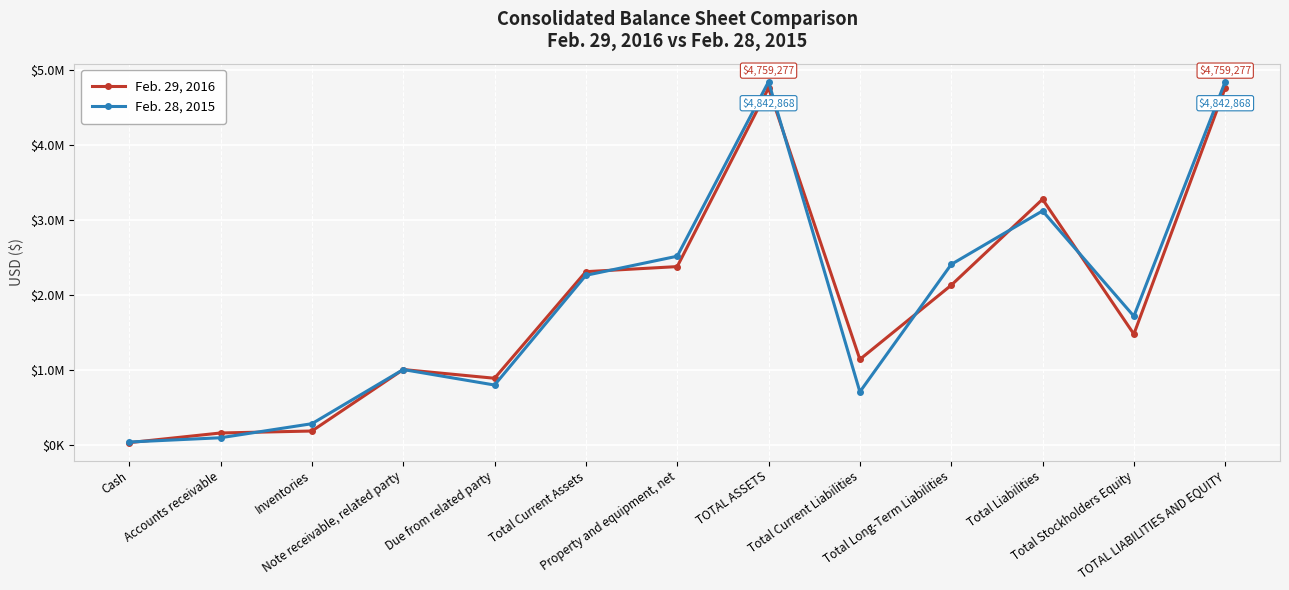

The Feb. 29, 2016 series shows 2313259 at Total Current Assets. True or false?

True